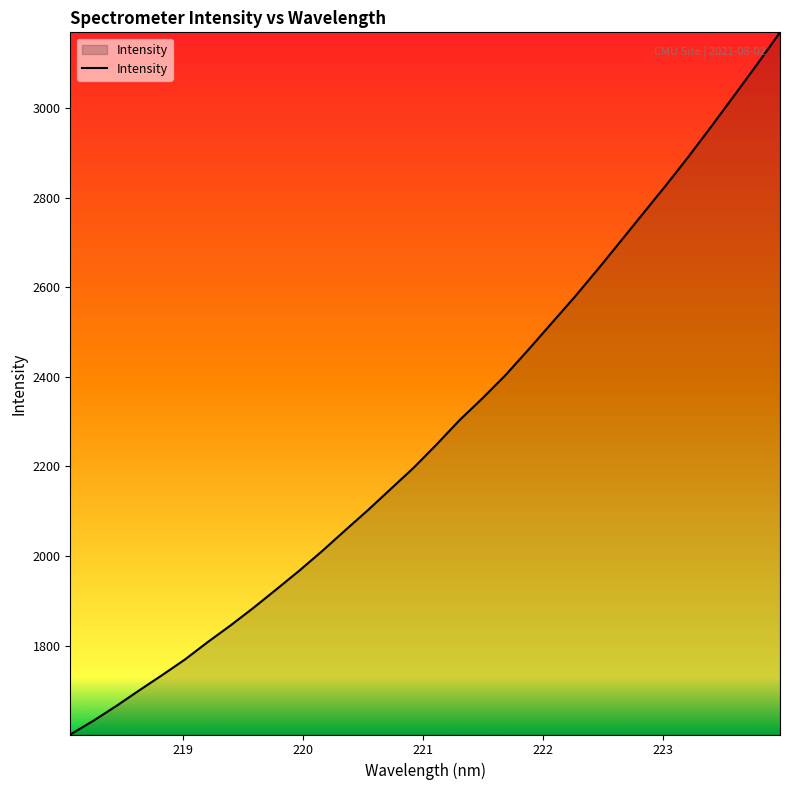

What is the difference between the second highest and second lowest values?

1466.1